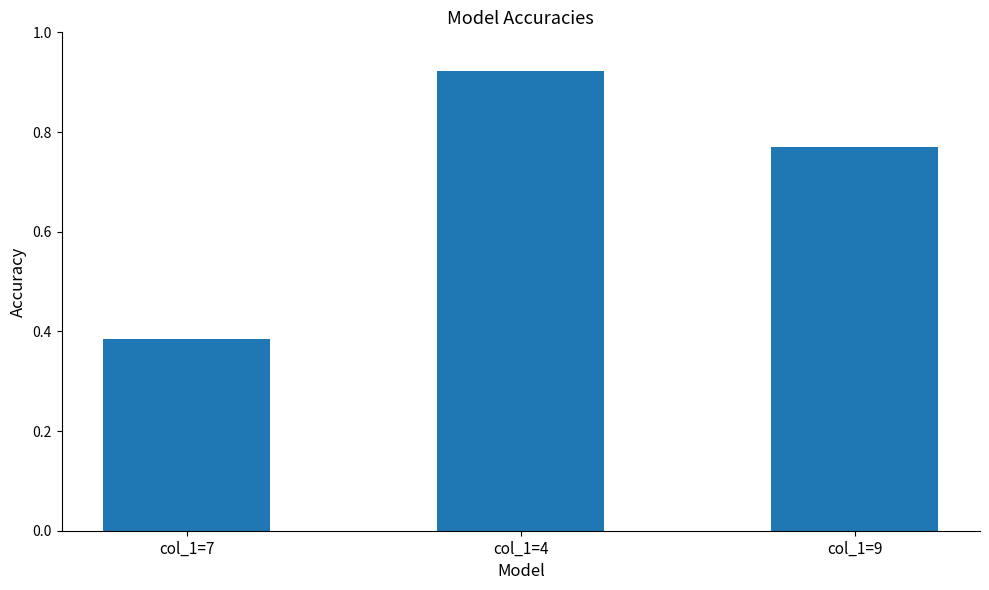

List the labels in order of value, largest first.

col_1=4, col_1=9, col_1=7